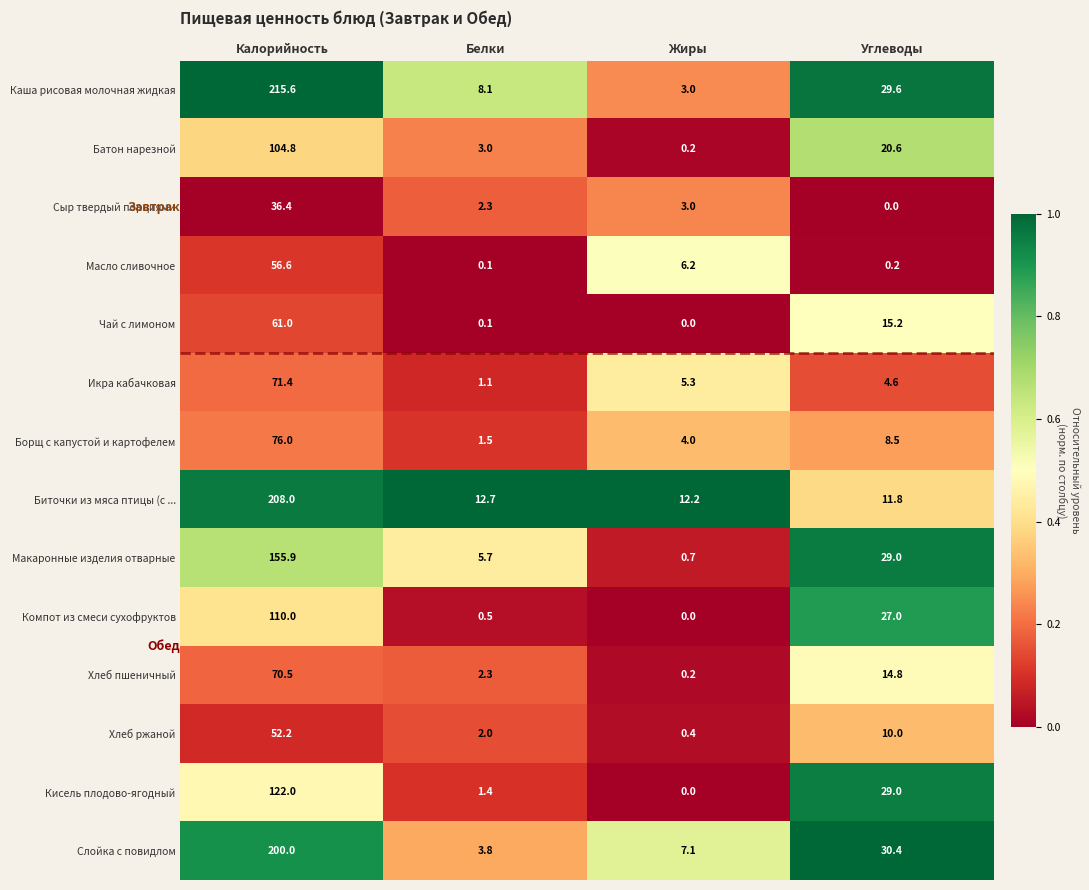

At how many categories does at least one series exceed 0?

4